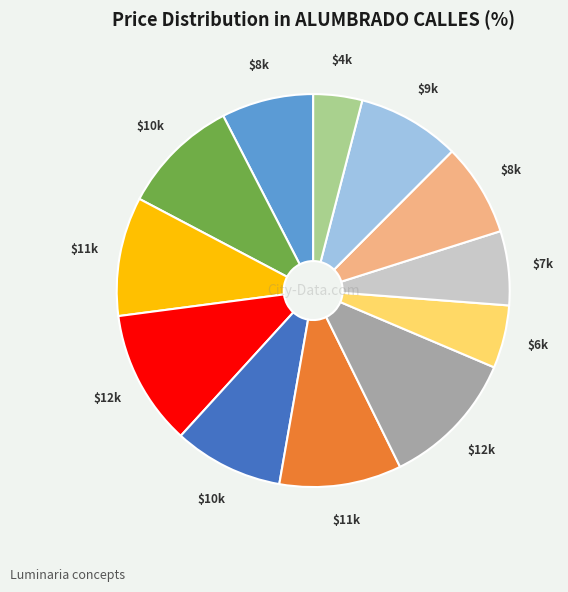

Is there any slice that represents more than half of the pie?

No